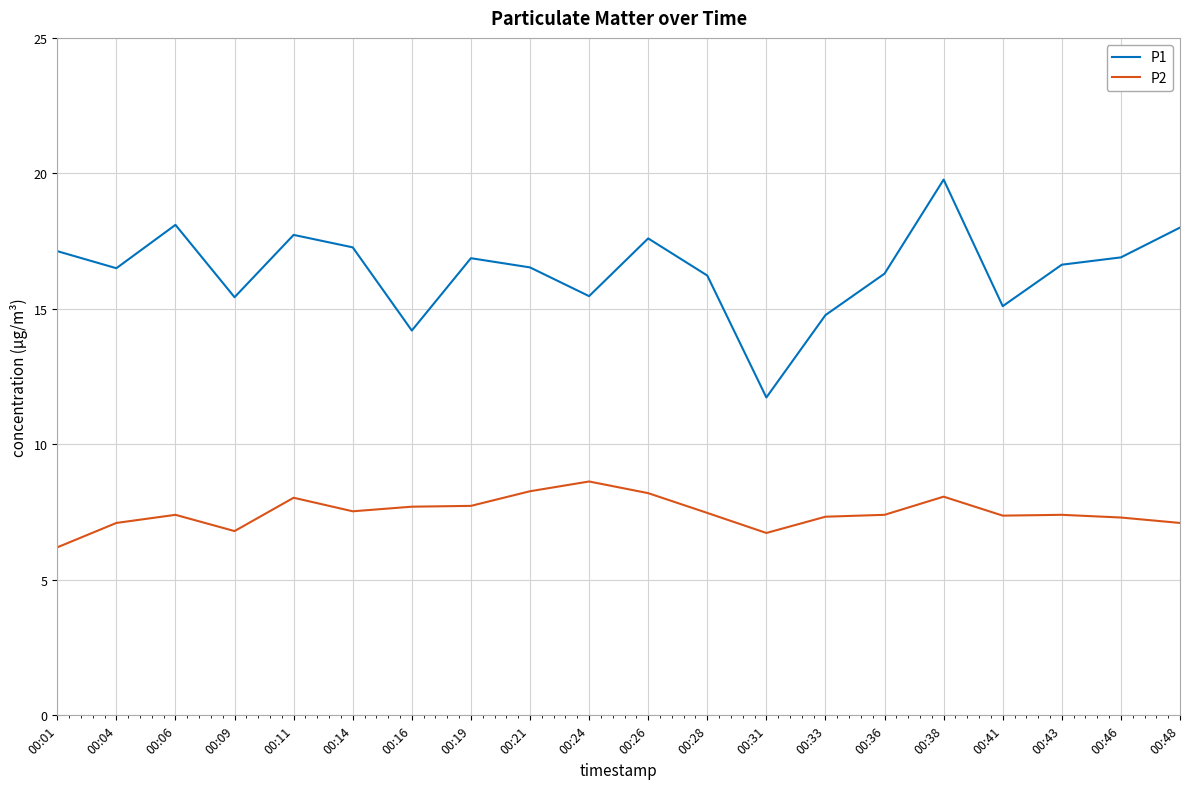

Rank the series by their average value, from highest to lowest.

P1, P2